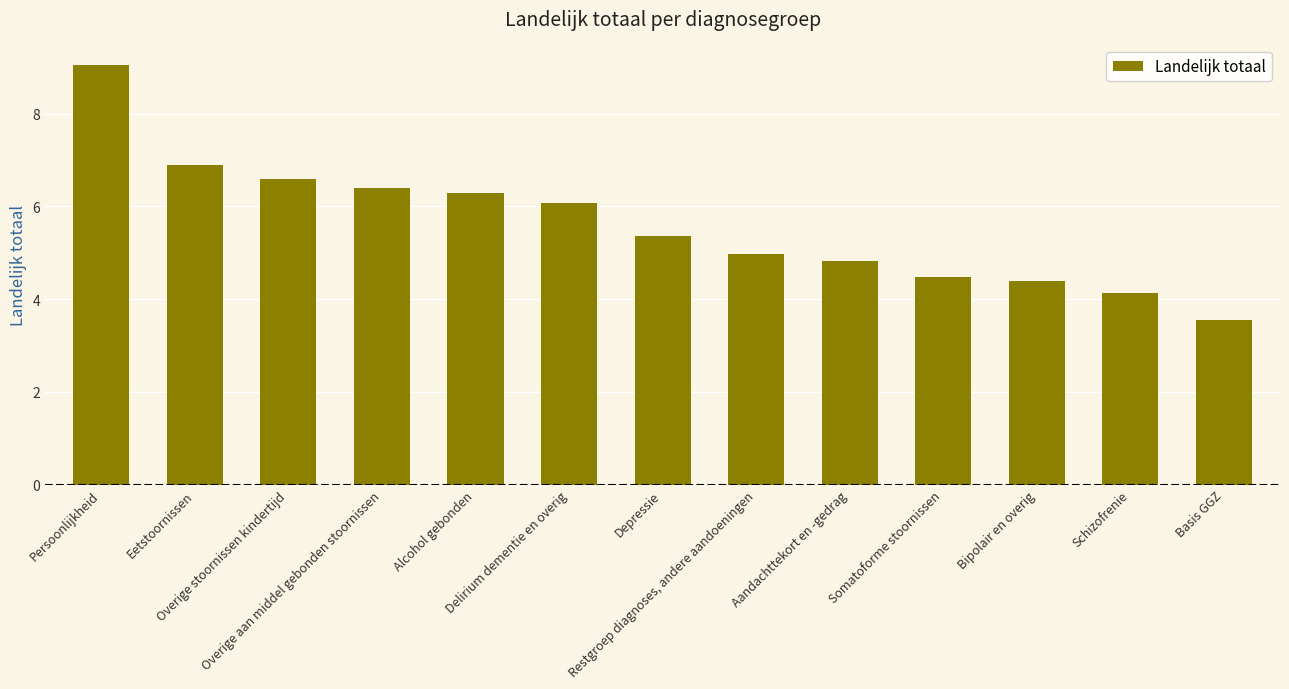

Reading left to right, list all the values displayed in this chart.

Persoonlijkheid=9.0	Eetstoornissen=6.9	Overige stoornissen kindertijd=6.6	Overige aan middel gebonden stoornissen=6.4	Alcohol gebonden=6.3	Delirium dementie en overig=6.1	Depressie=5.4	Restgroep diagnoses, andere aandoeningen=5.0	Aandachttekort en -gedrag=4.8	Somatoforme stoornissen=4.5	Bipolair en overig=4.4	Schizofrenie=4.1	Basis GGZ=3.6